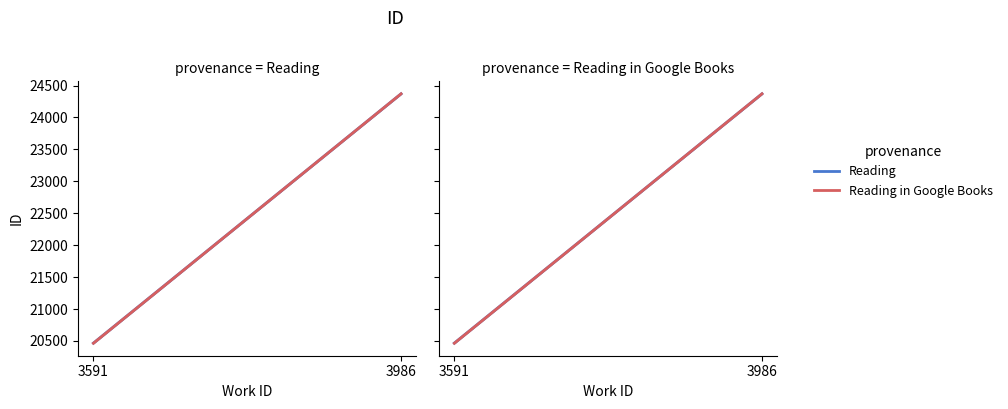

What is the average value of the Reading series?

22418